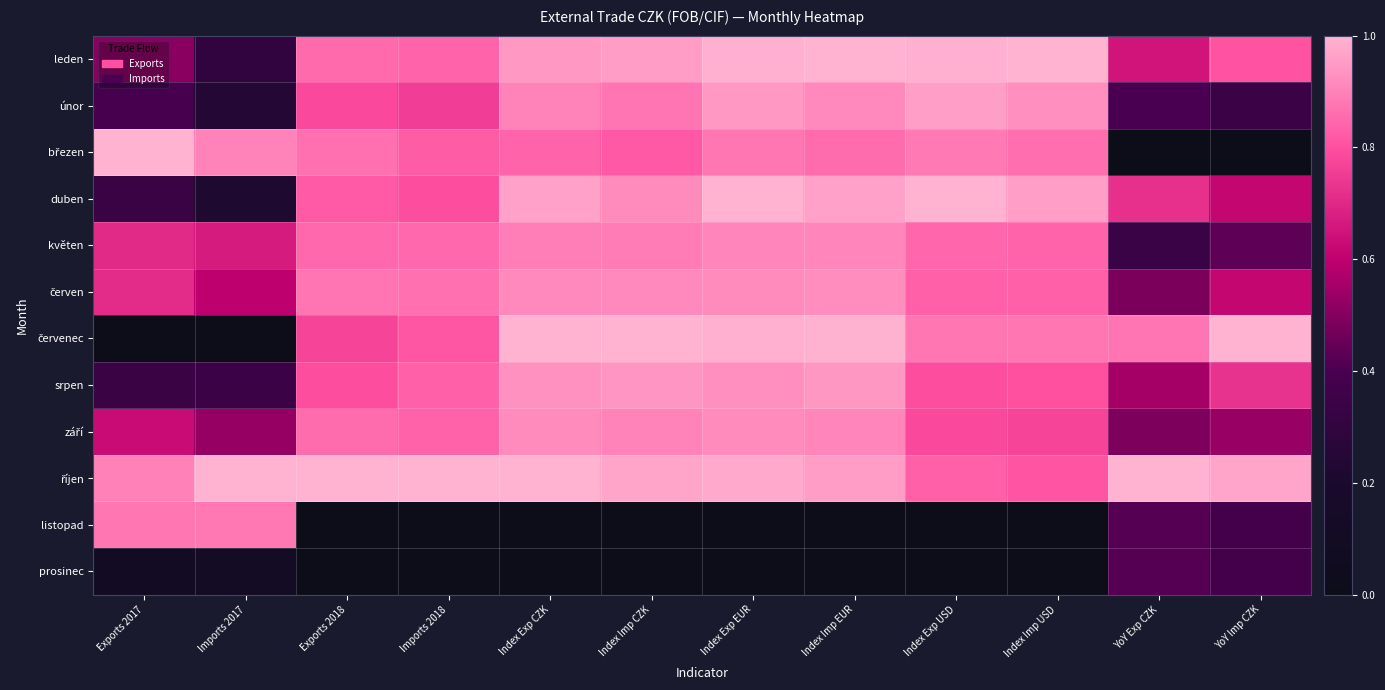

What is the difference between the maximum and second lowest values in the květen series?

0.5